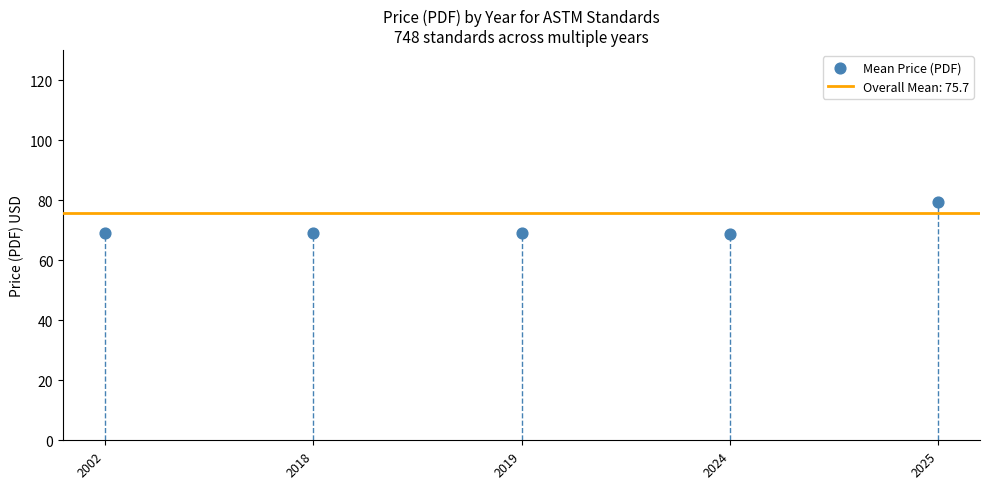

What is the range of Y values (max minus min)?

10.6